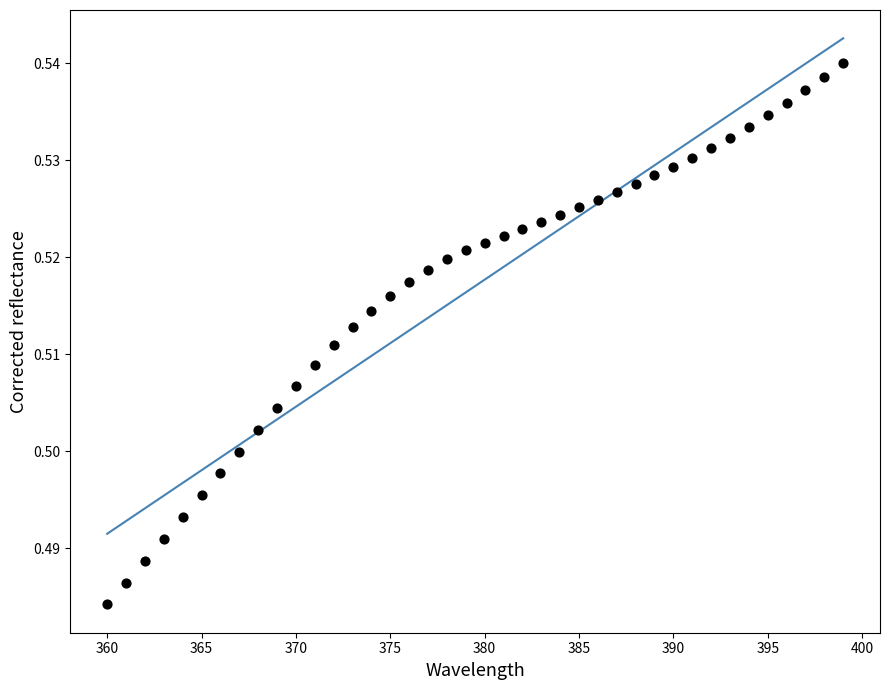

What is the range of X values (max minus min)?

39.0